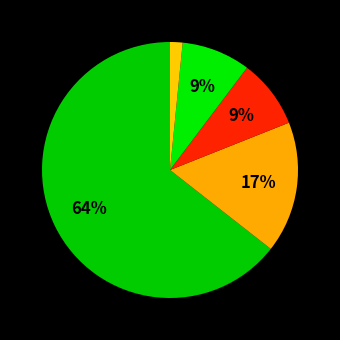

Count the number of slices in the pie.

5